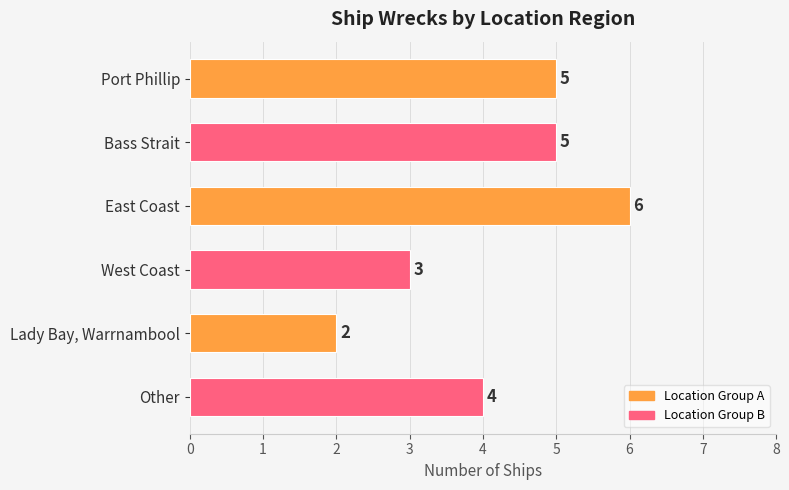

What is the label of the 4th bar from the bottom?

East Coast